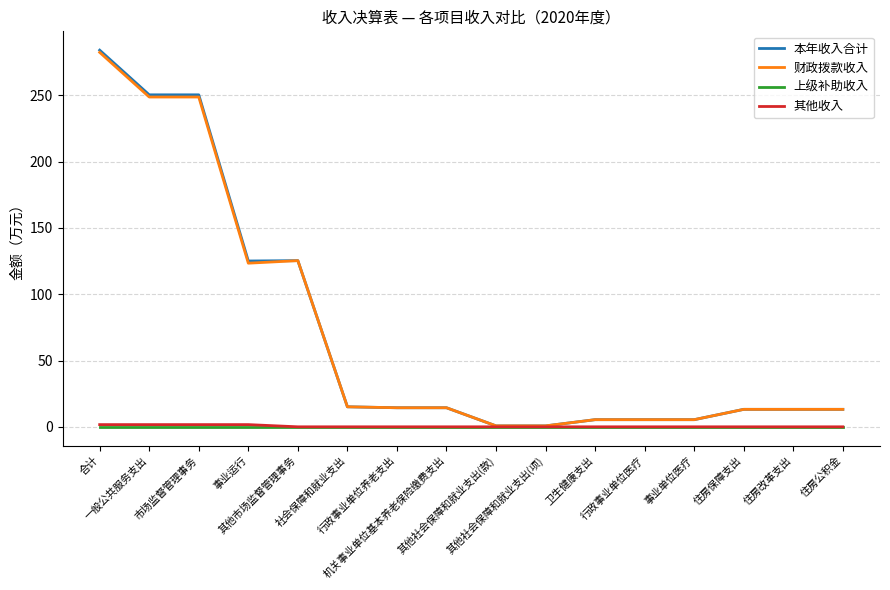

The 其他收入 series shows 0.0 at 住房改革支出. True or false?

True